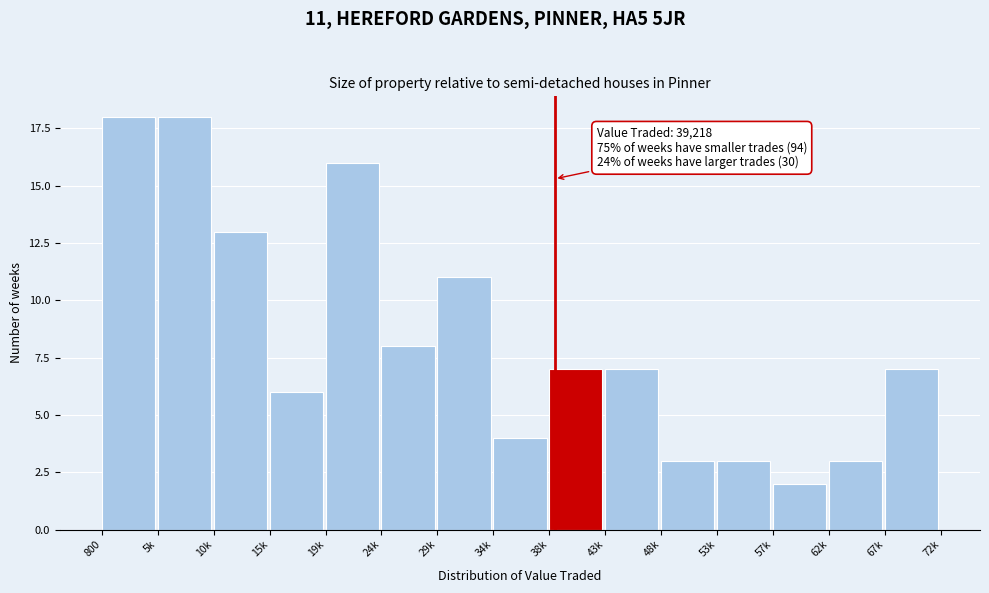

Reading right to left, what are all the values shown in this chart?

67k=7	62k=3	57k=2	53k=3	48k=3	43k=7	38k=7	34k=4	29k=11	24k=8	19k=16	15k=6	10k=13	5k=18	800=18